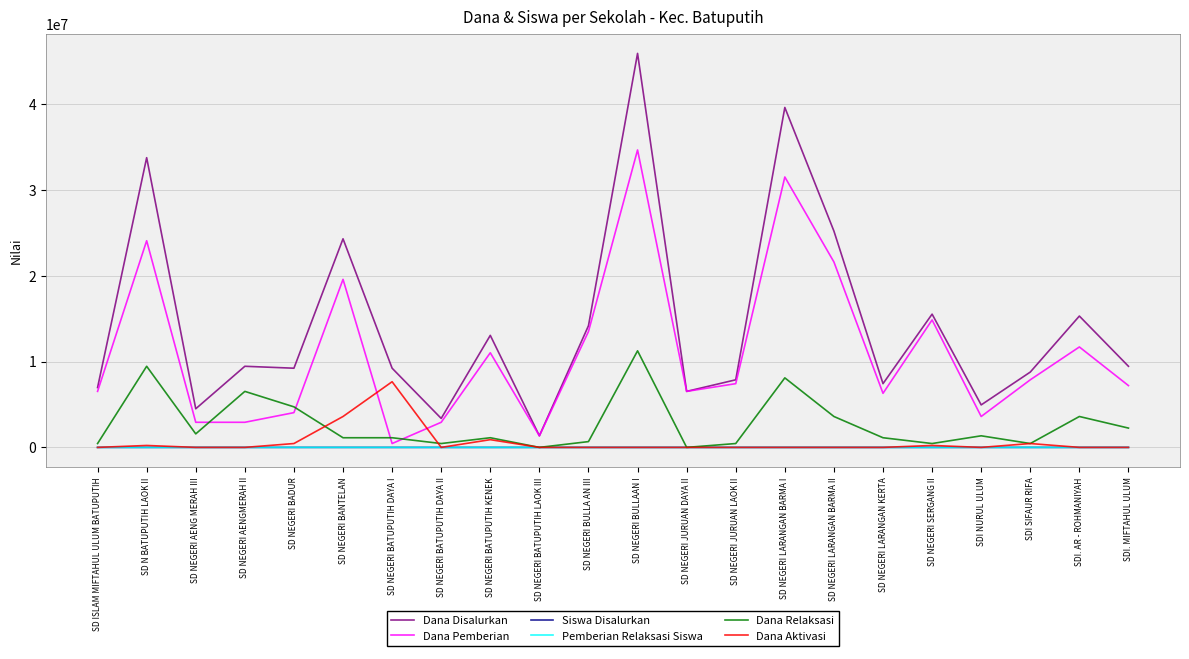

What is the greatest value displayed?

45900000